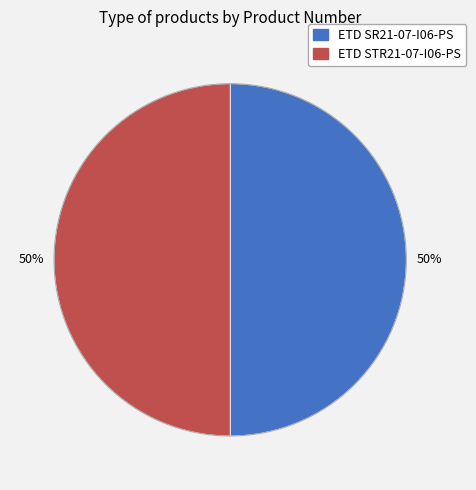

Combined, do ETD SR21-07-I06-PS and ETD STR21-07-I06-PS account for over 50%?

Yes